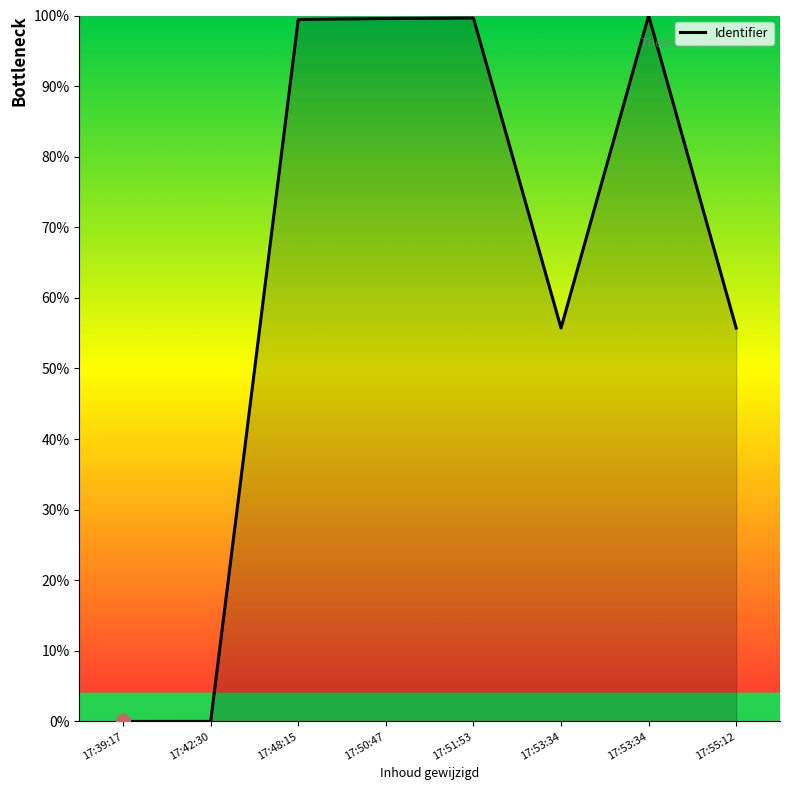

How many series are shown in this chart?

1